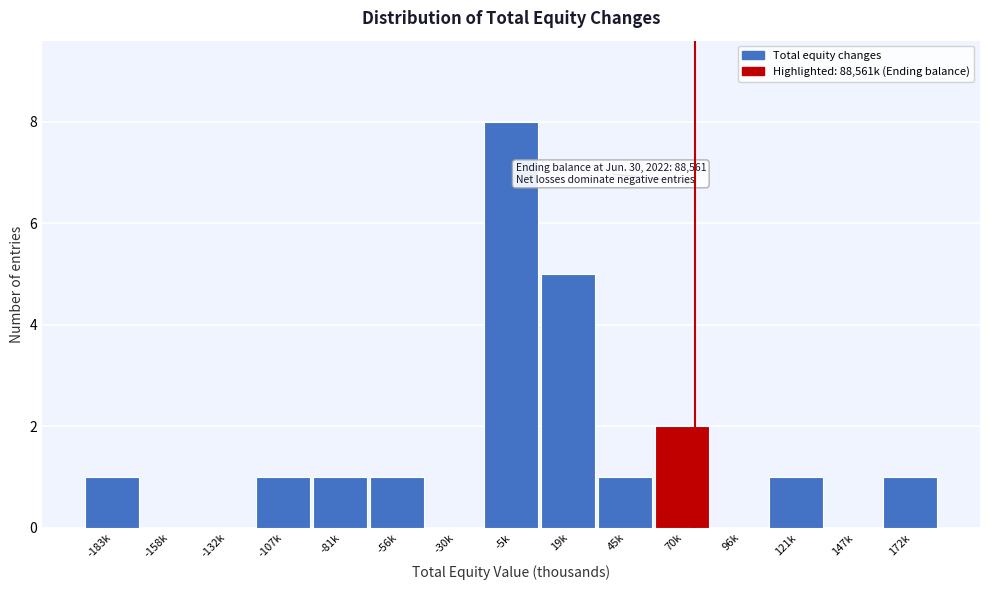

Reading left to right, transcribe all the data shown in this chart.

-183k=1	-158k=0	-132k=0	-107k=1	-81k=1	-56k=1	-30k=0	-5k=8	19k=5	45k=1	70k=2	96k=0	121k=1	147k=0	172k=1